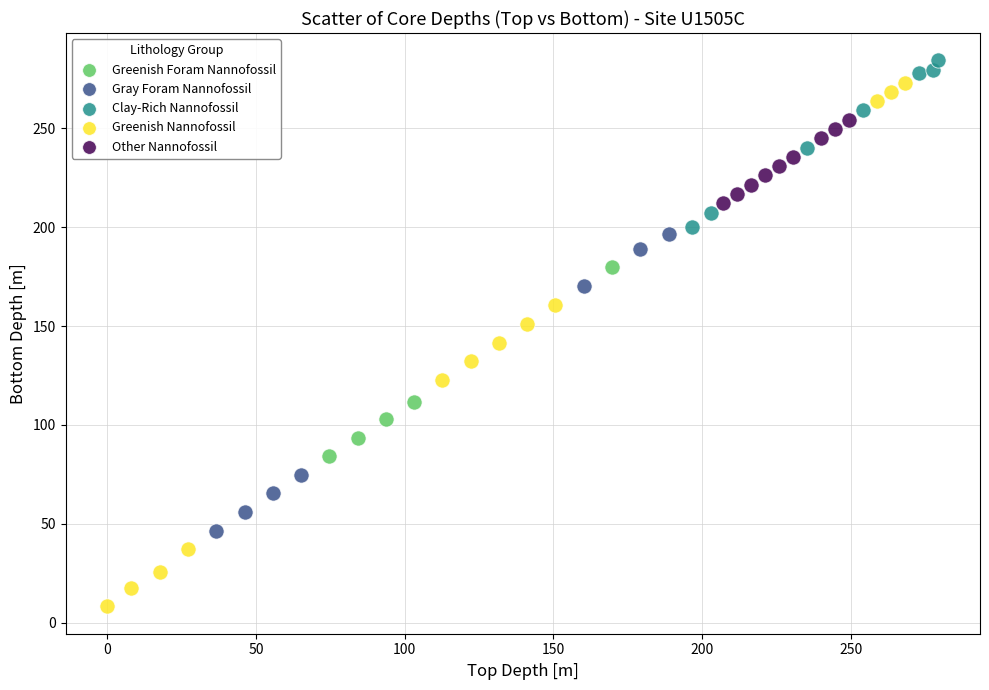

Which series contains the lowest Y value?

Greenish Nannofossil